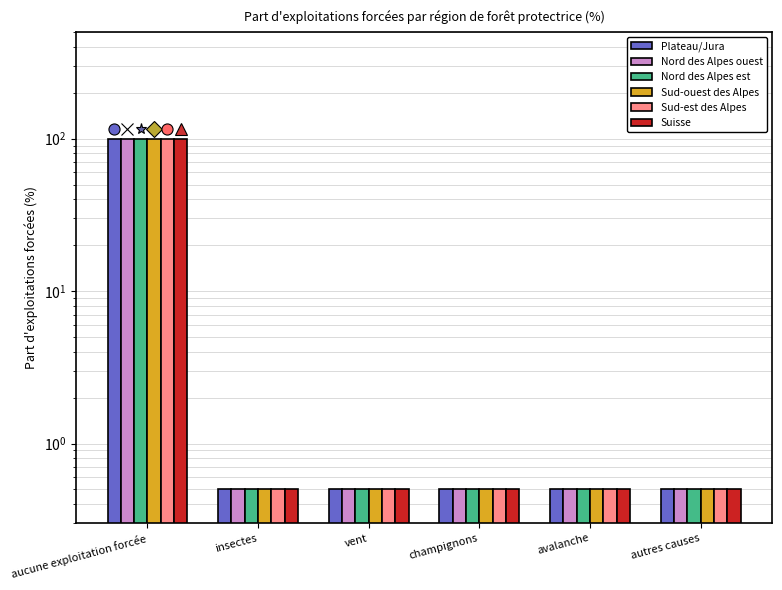

What is the difference between the maximum and minimum values in the Nord des Alpes ouest series?

99.5